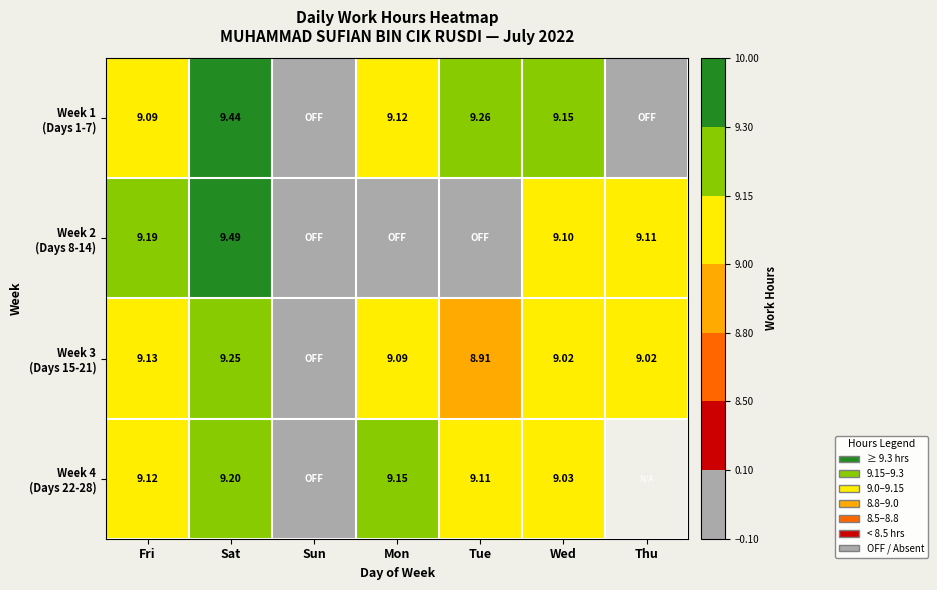

How many data points in Week 3 (Days 15-21) are less than 9?

2